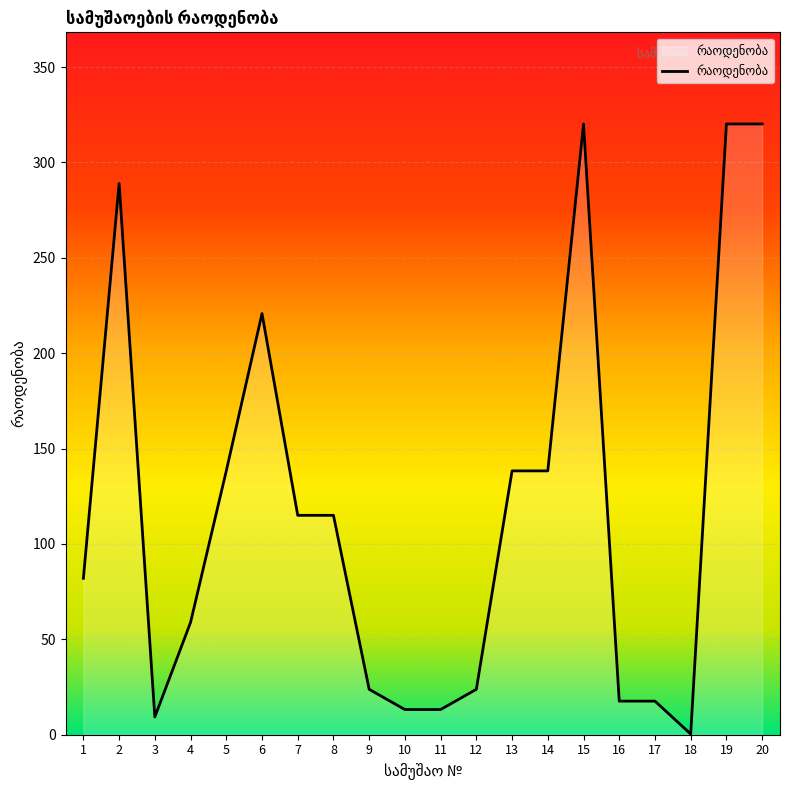

At which category does the chart reach its minimum across all series?

18